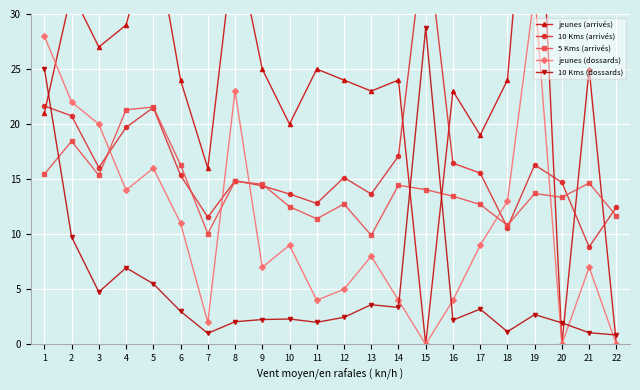

The value of jeunes (dossards) at 22 is 11.7. True or false?

False